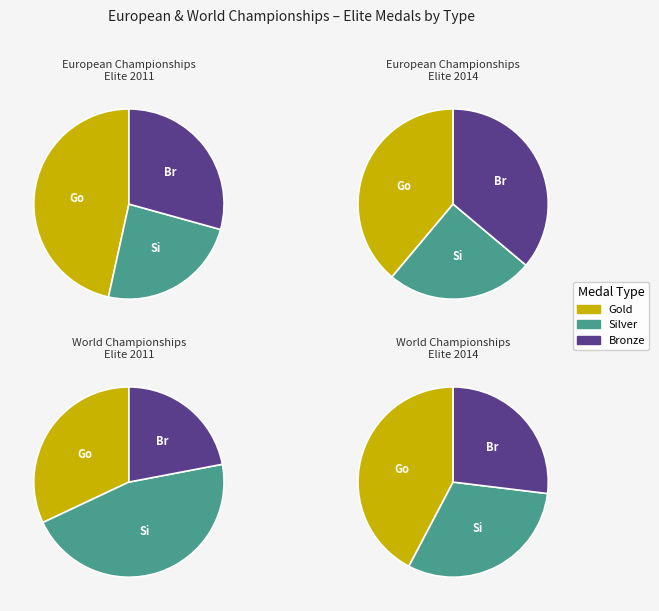

To the nearest percent, what percentage of the pie is 2011?

21%